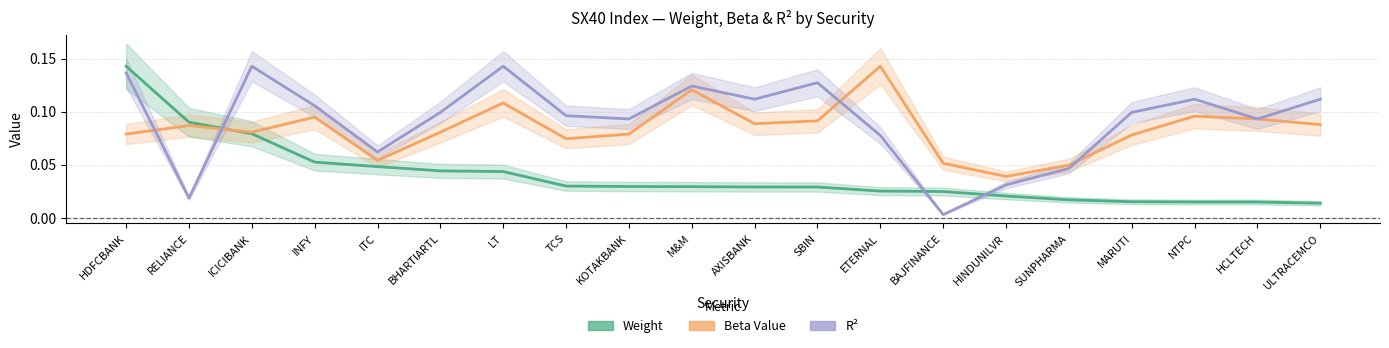

At which category does R² (scaled) reach its first local peak?

ICICIBANK